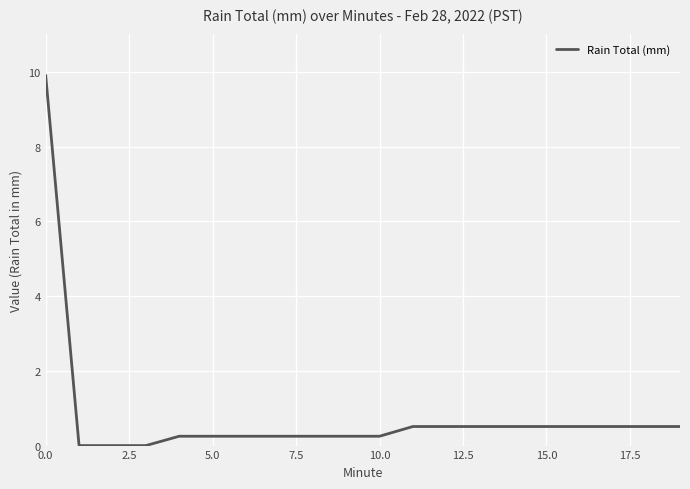

What is the difference between the maximum and minimum values?

9.9